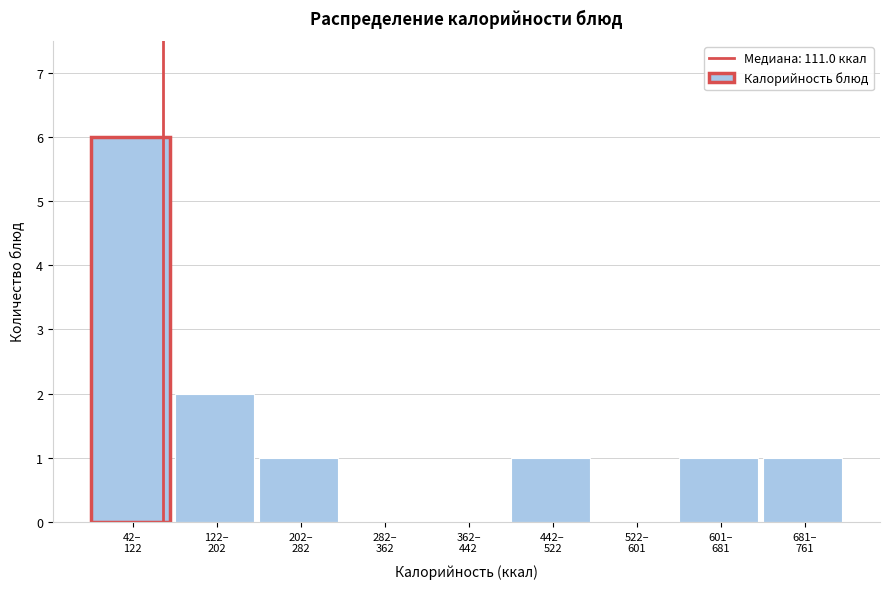

What is the sum of all values?

12